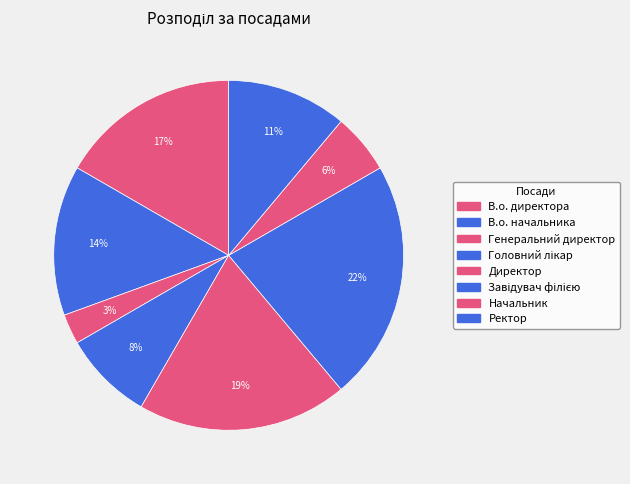

To the nearest percent, what is the average slice percentage?

12%